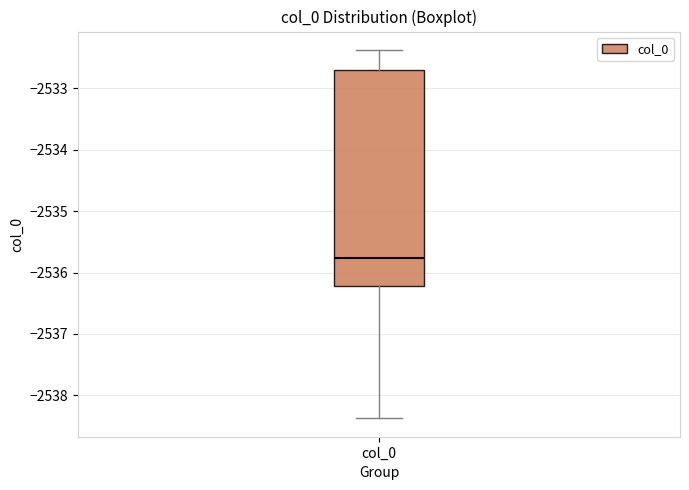

Read this box plot against the y-axis: the position of the median line, the range covered by the box, and the ends of both whiskers. The values are not printed on the chart, so give them approximately, as read against the axis.

median -2535.8, box -2536.2 to -2532.7, whiskers -2538.4 to -2532.4